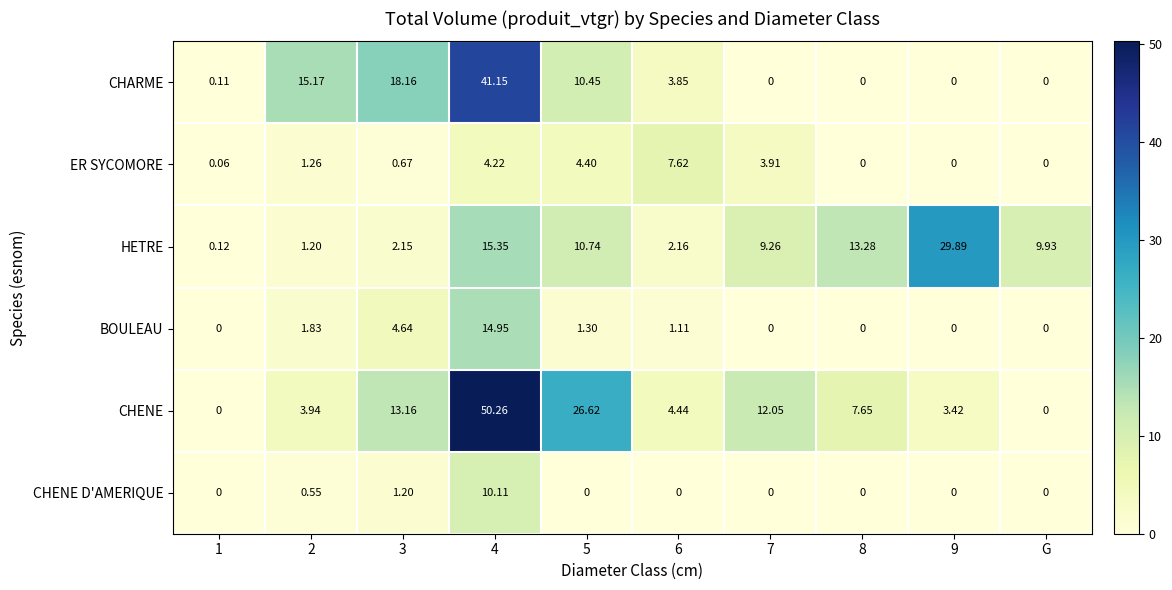

How many distinct data groups are displayed?

6